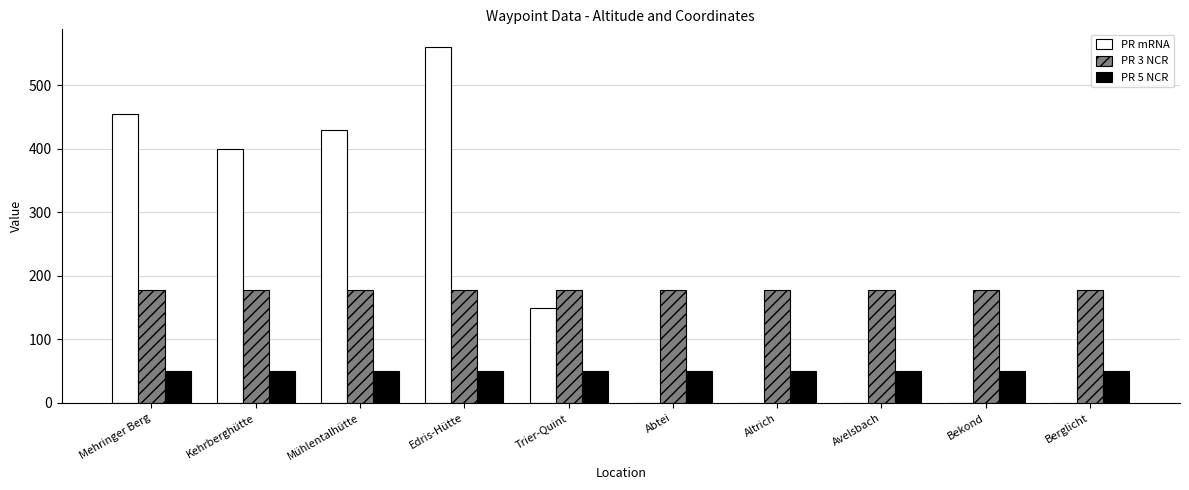

How many groups of bars are there?

10